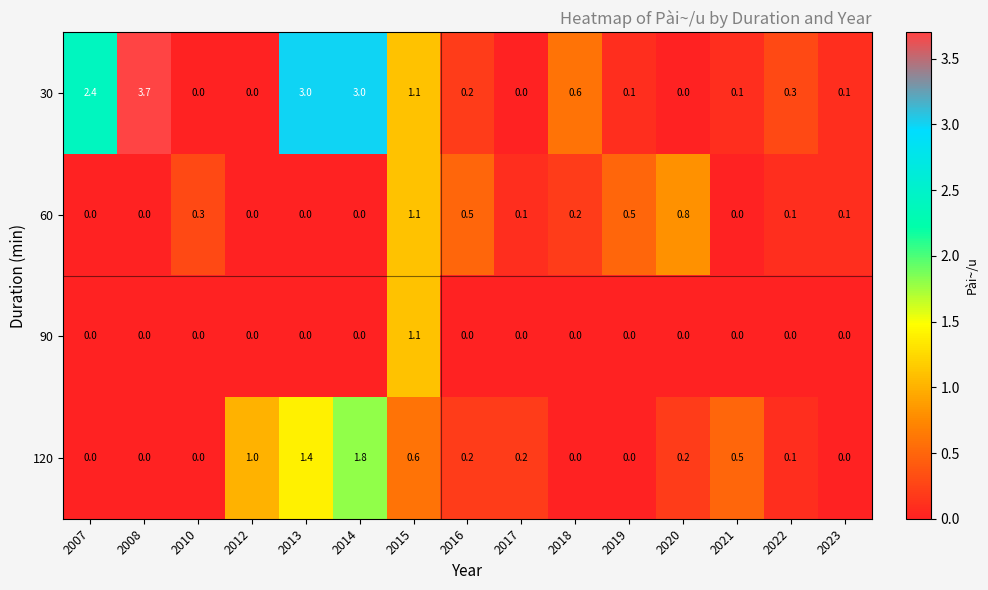

Where is 30 nearest to the value 1?

2015